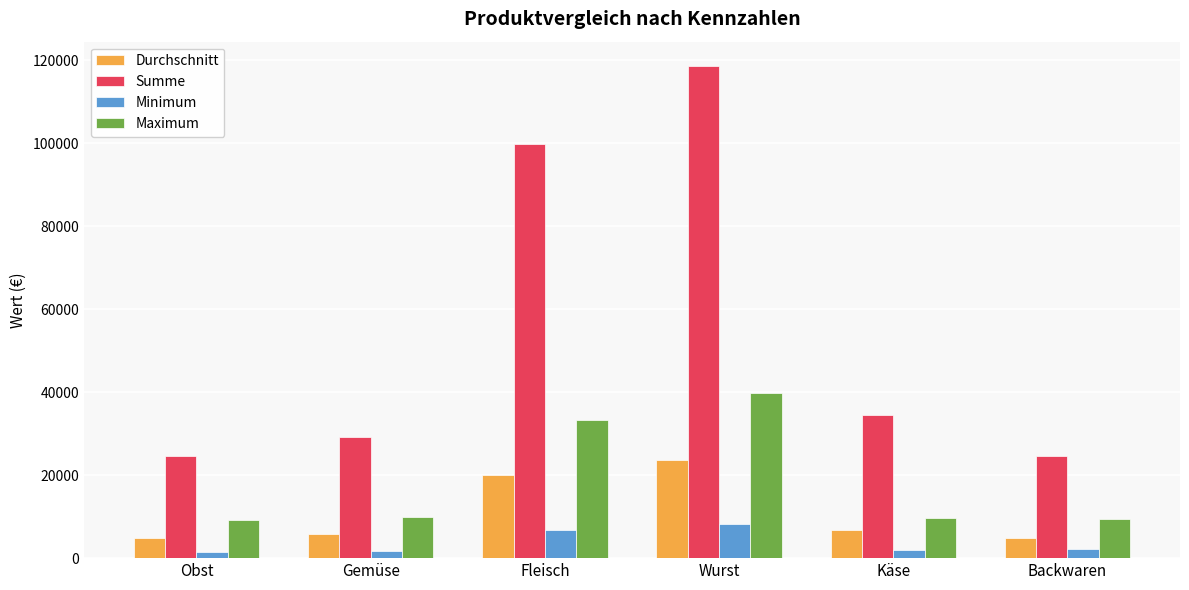

At which label is Summe closest to 71561?

Fleisch